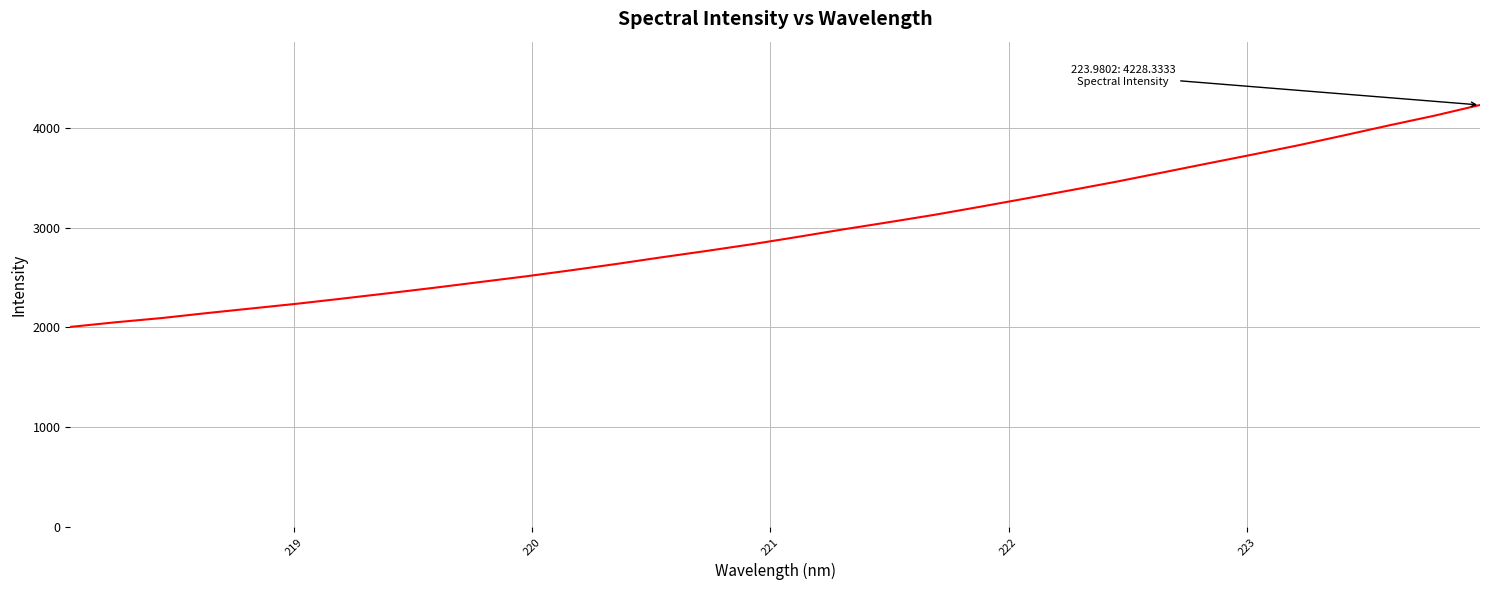

What is the maximum value shown in the chart?

4228.3